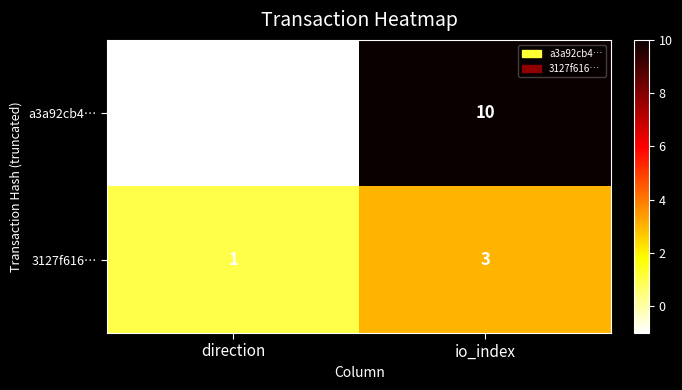

List the series in order of their peak value, highest first.

a3a92cb4…, 3127f616…